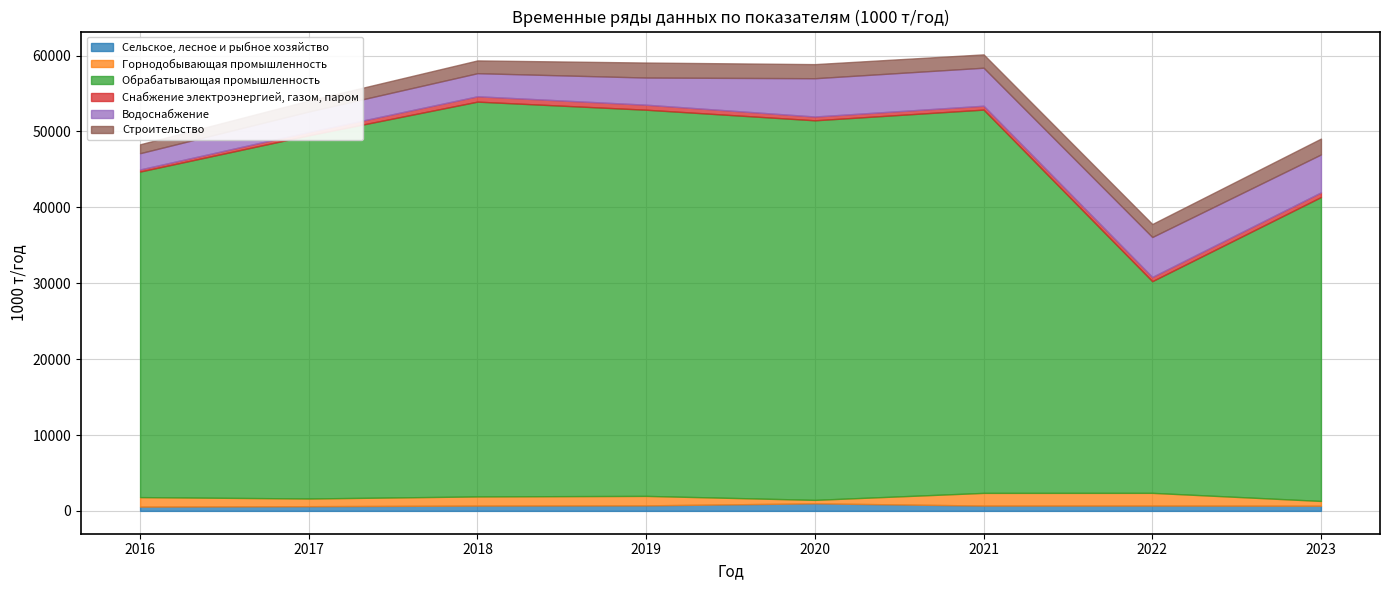

Count the number of data series in this chart.

6